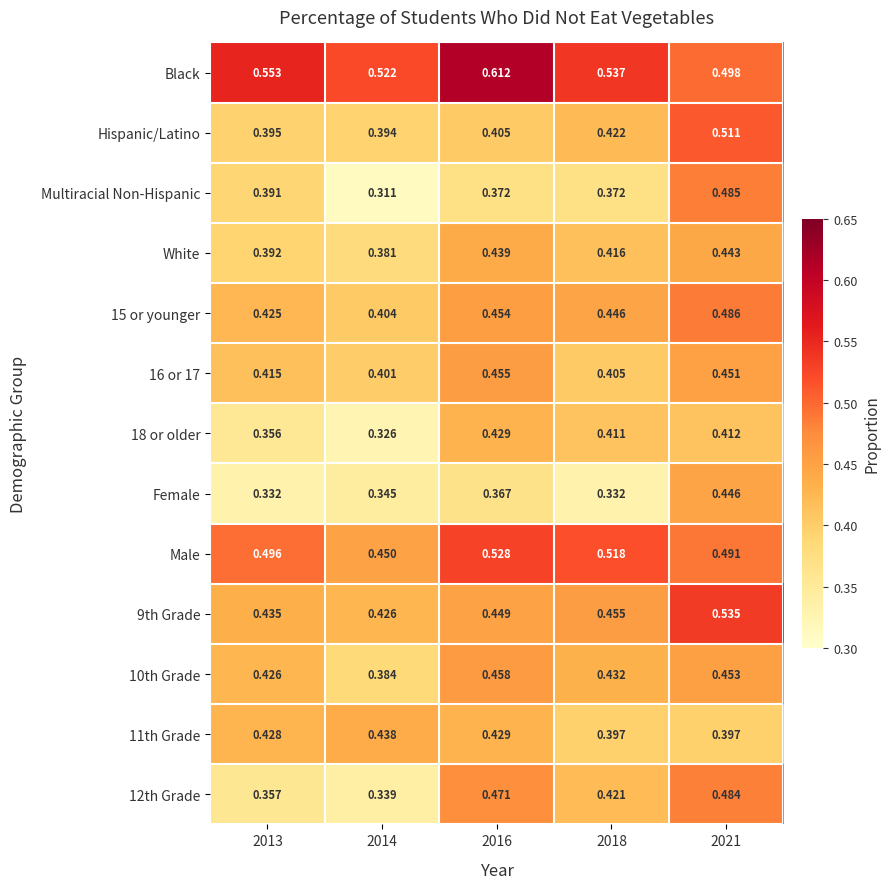

Which series has the largest total across all categories?

Black